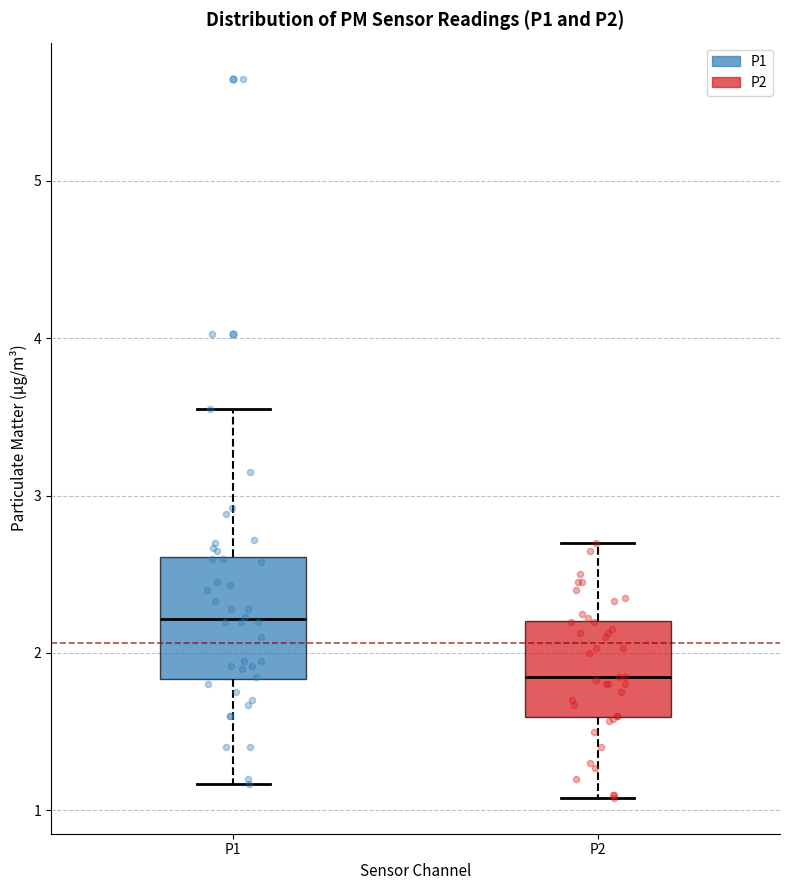

Which box's median line is the lowest?

P2